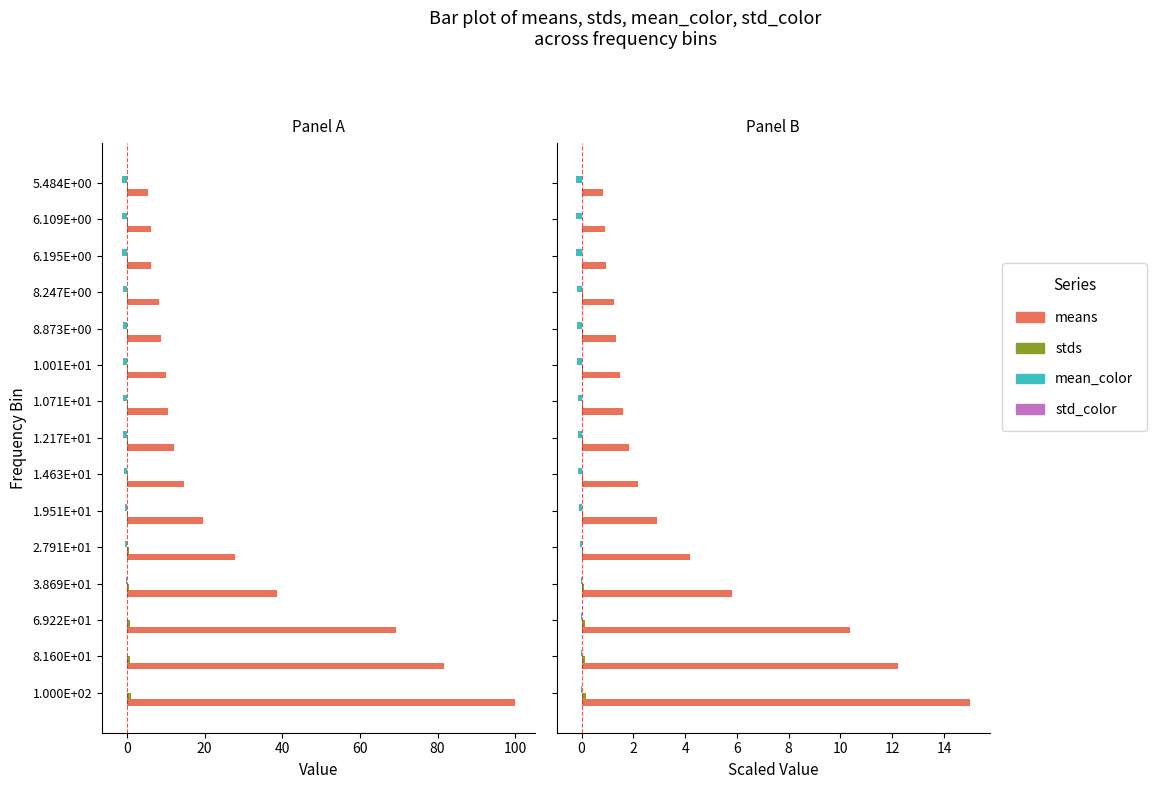

How many categories are shown in the chart?

15